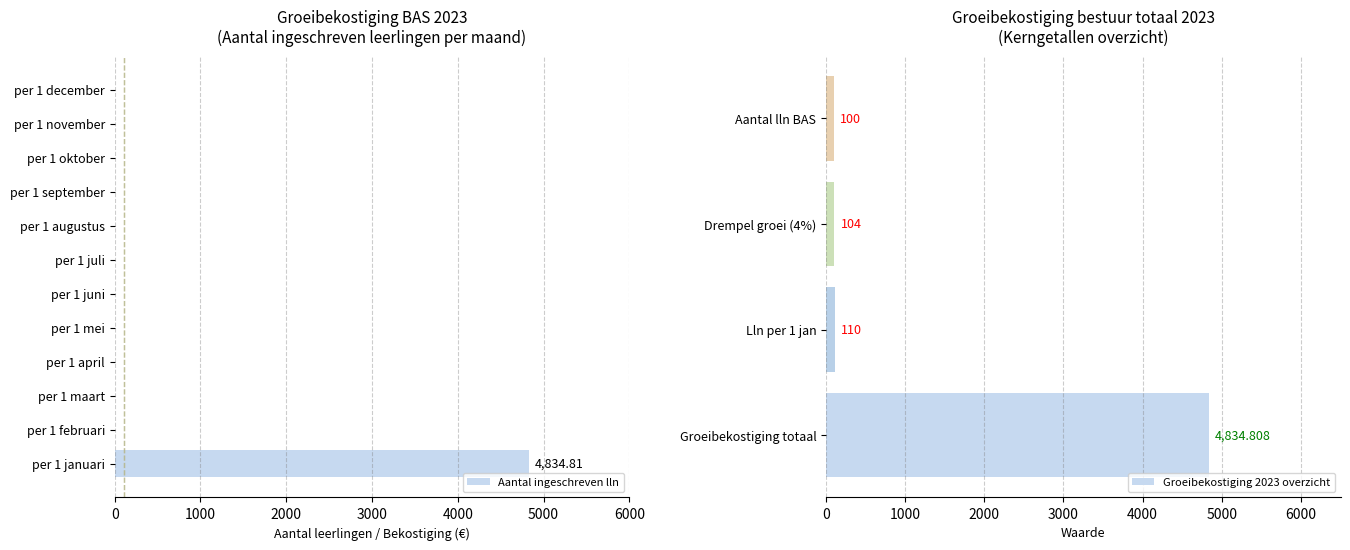

What is the difference between the maximum and minimum values?

4834.8